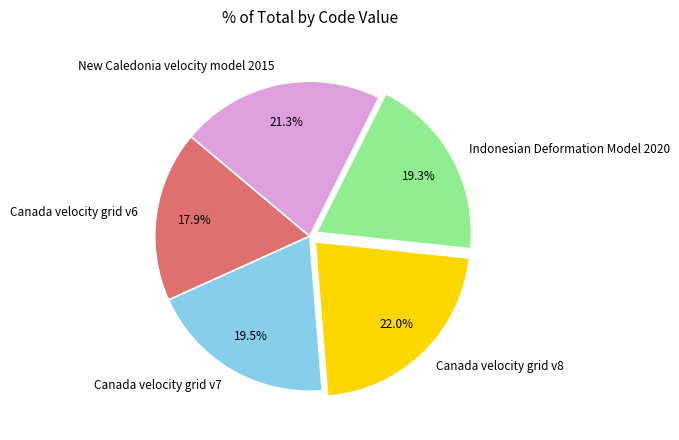

Is there a majority slice in this chart?

No